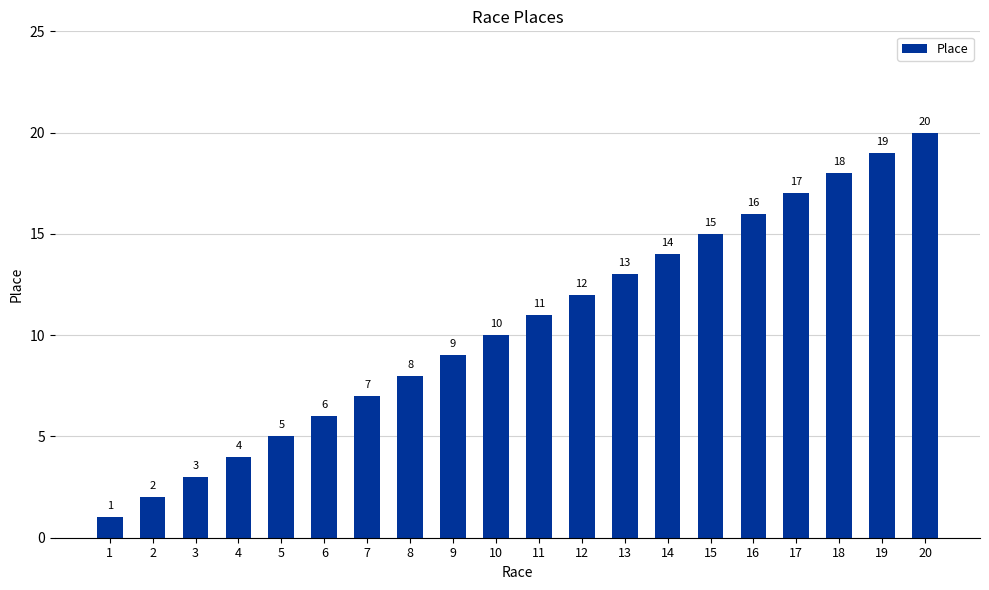

What is the value of the 8th bar from the left?

8